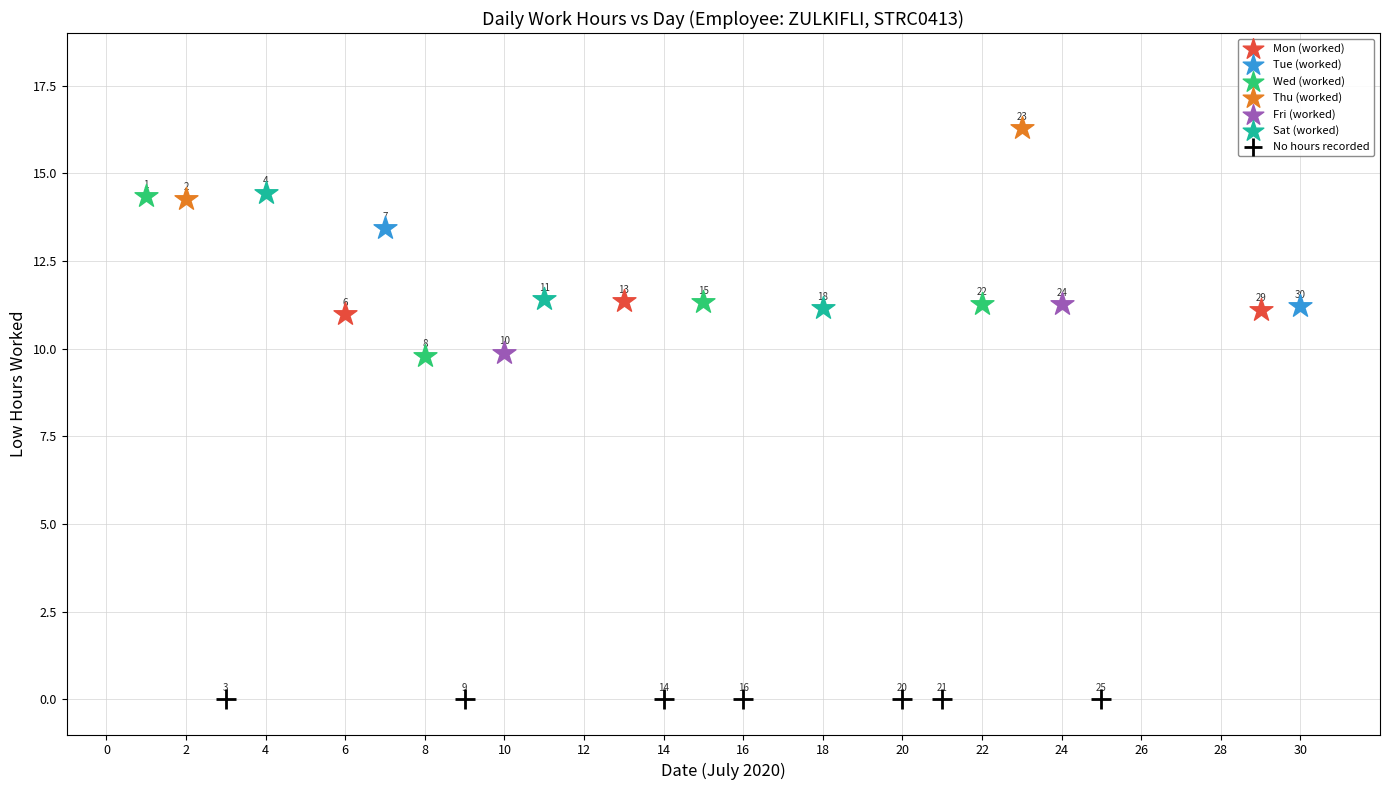

What are all the series names shown in the legend?

Mon (worked), Tue (worked), Wed (worked), Thu (worked), Fri (worked), Sat (worked), No hours recorded